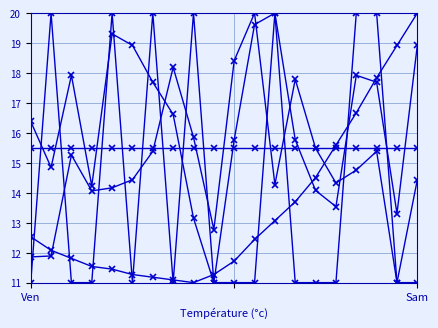

How many categories are shown in the chart?

20